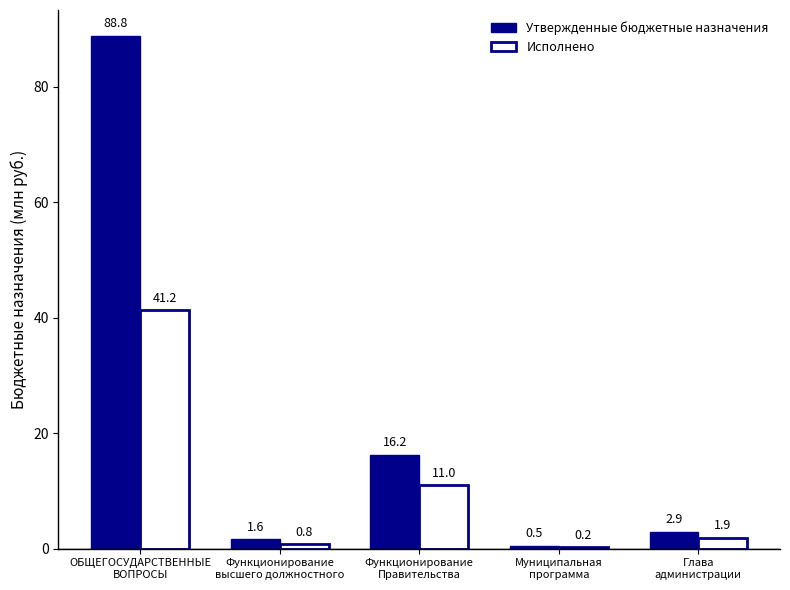

Reading right to left, extract all data points from this chart.

Утвержденные бюджетные назначения: 2.9	0.5	16.2	1.6	88.8
Исполнено: 1.9	0.2	11.0	0.8	41.2